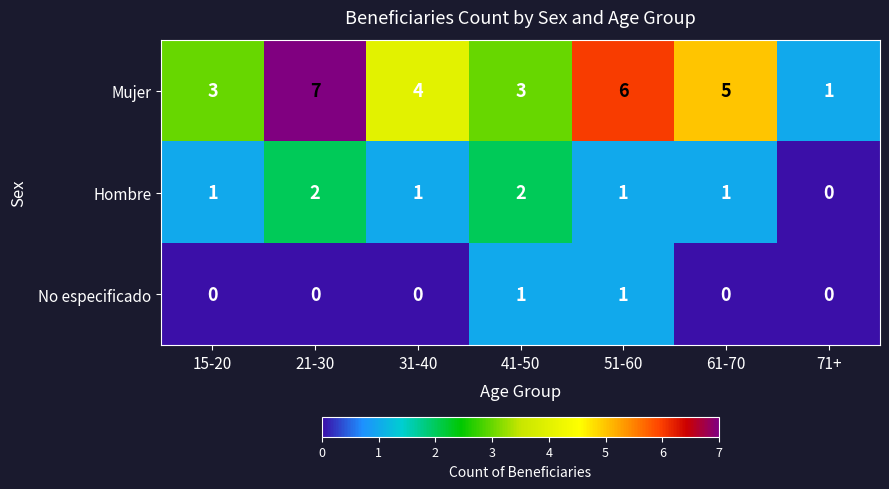

Reading right to left, extract all data points from this chart.

Mujer: 71+=1	61-70=5	51-60=6	41-50=3	31-40=4	21-30=7	15-20=3
Hombre: 71+=0	61-70=1	51-60=1	41-50=2	31-40=1	21-30=2	15-20=1
No especificado: 71+=0	61-70=0	51-60=1	41-50=1	31-40=0	21-30=0	15-20=0